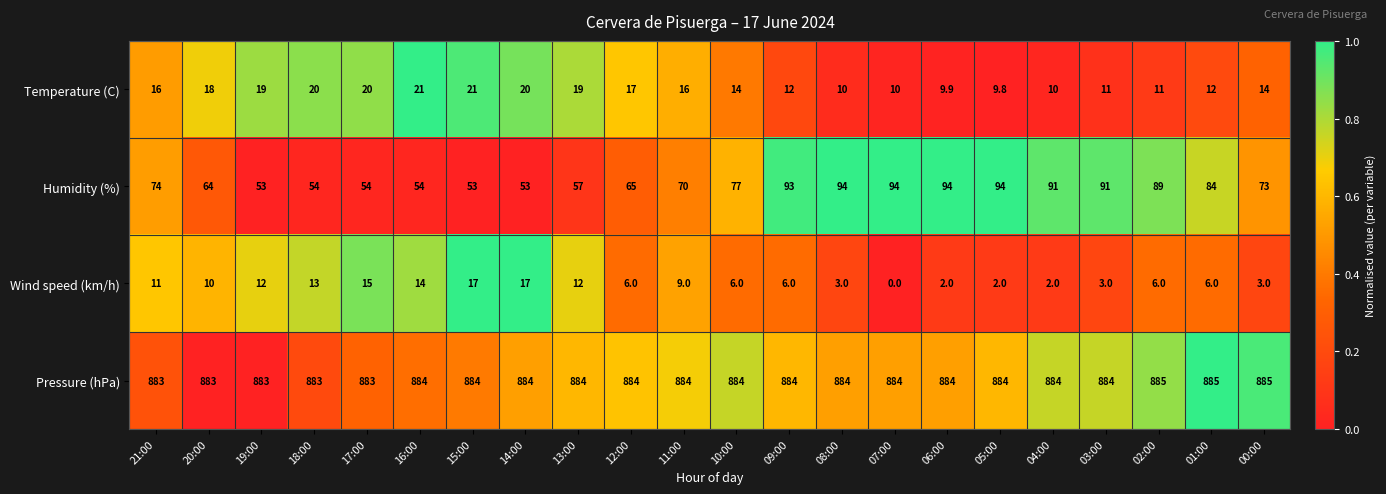

What is the approximate value of Pressure (hPa) at 16:00?

884.0